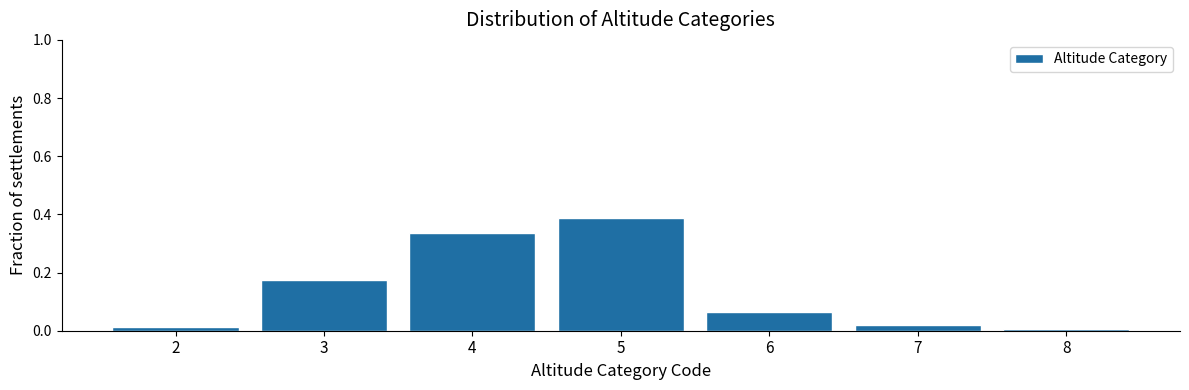

Over which range of the x-axis is the bar tallest?

4.5 to 5.5